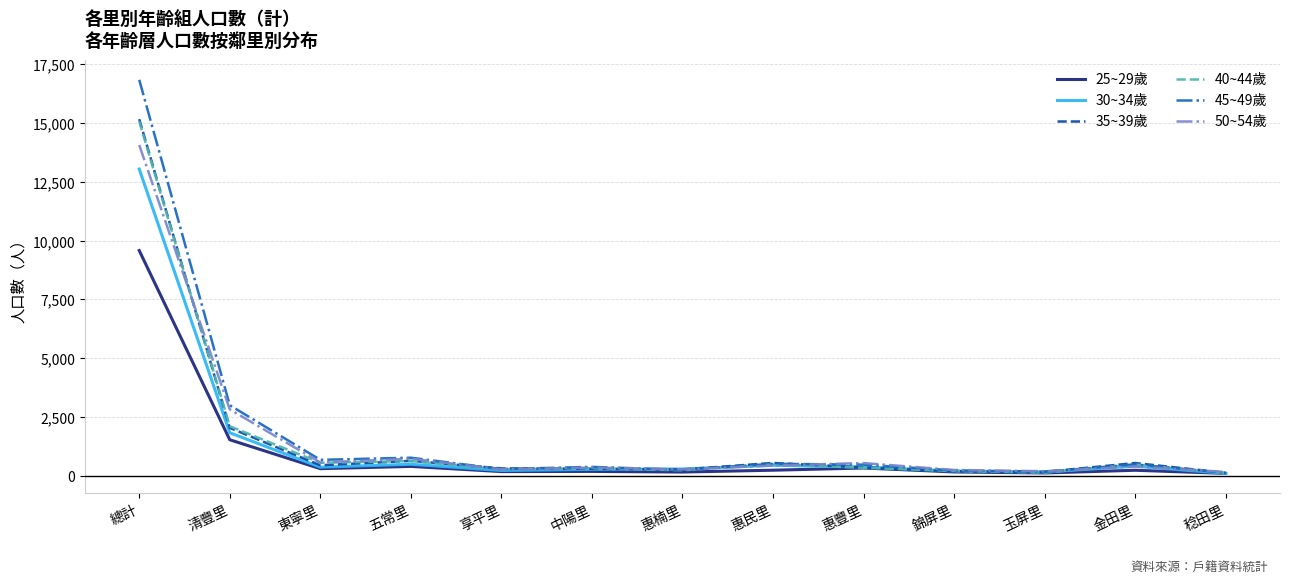

What is the total value across all series at 五常里?

3599